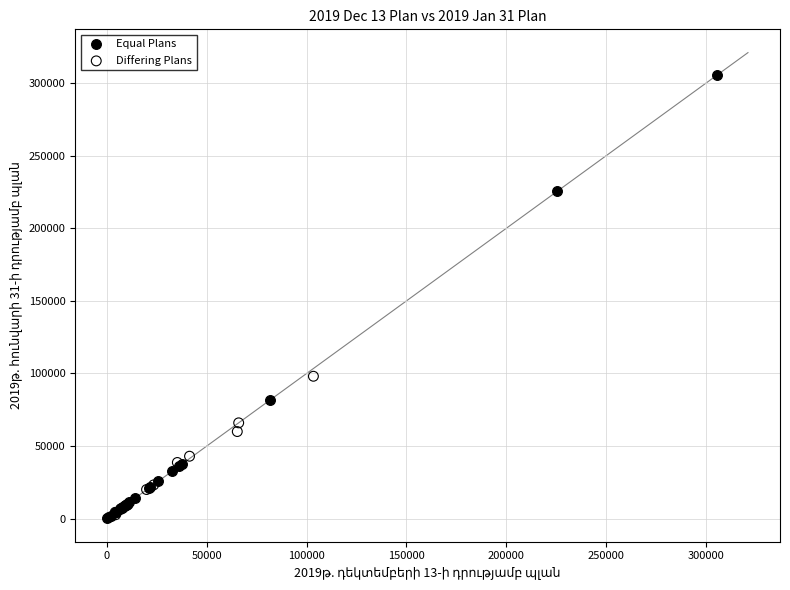

Which series has the largest Y range (max minus min)?

Equal Plans